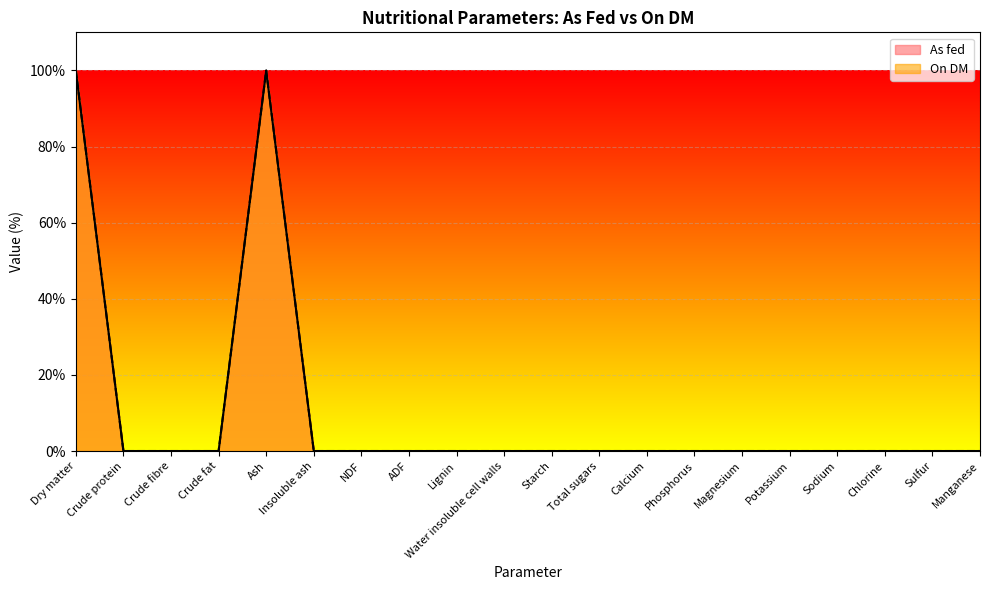

True or false: As fed has a value of 0.0 at Crude protein.

True